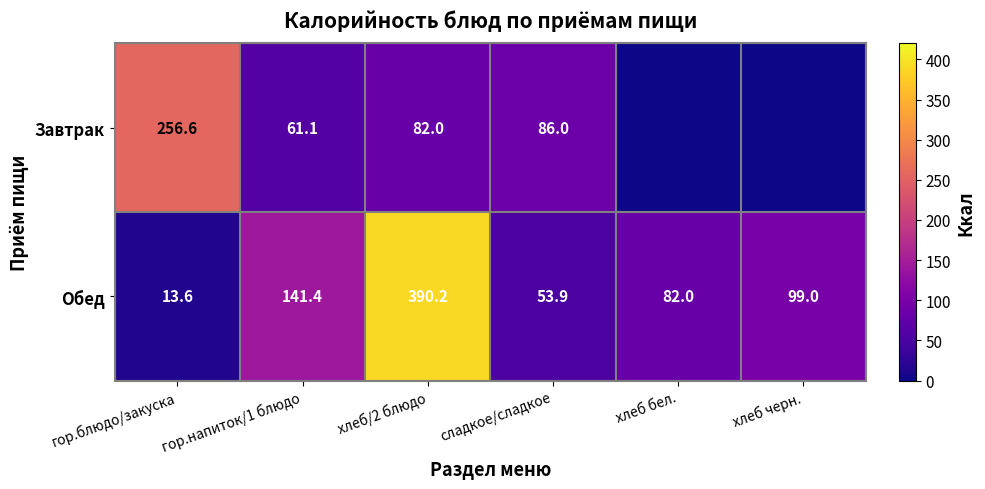

Is the value of Завтрак at гор.напиток/1 блюдо greater than the value of Обед at гор.блюдо/закуска?

Yes